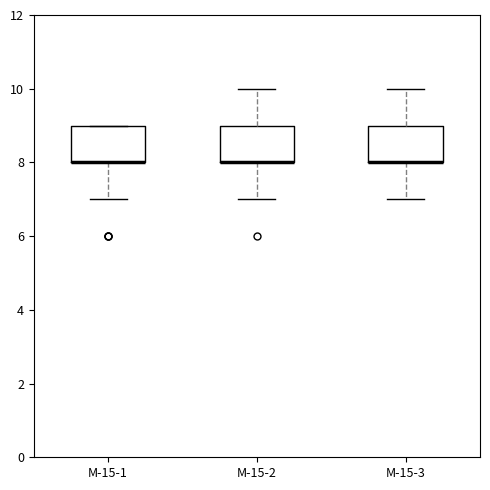

Where does the lower whisker of the box for М-15-1 end on the y-axis? The values are not printed on the chart, so give them approximately, as read against the axis.

7